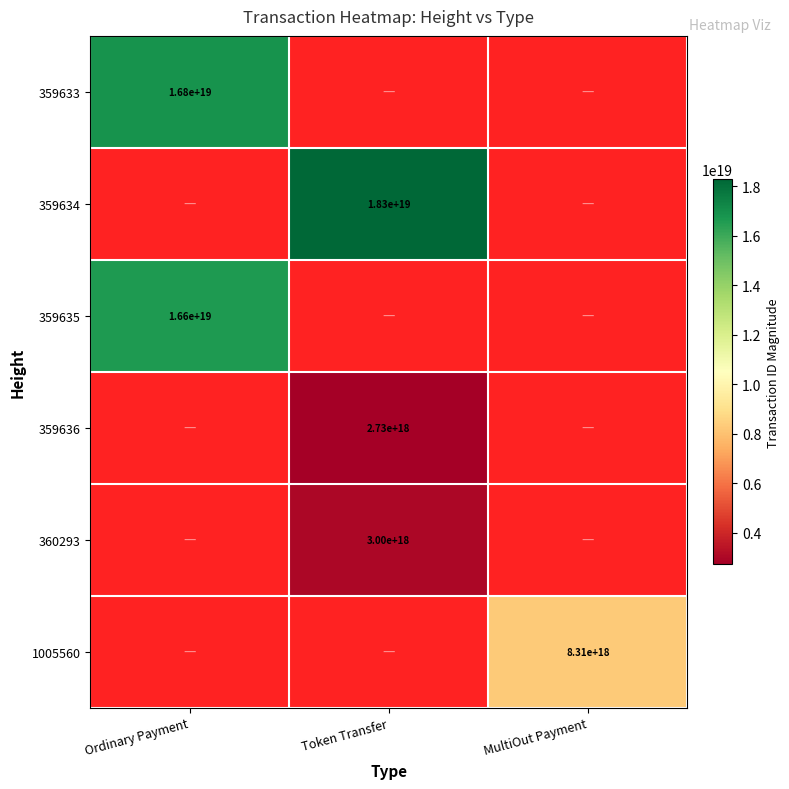

What is the maximum value shown in the chart?

18294083631311517696.0